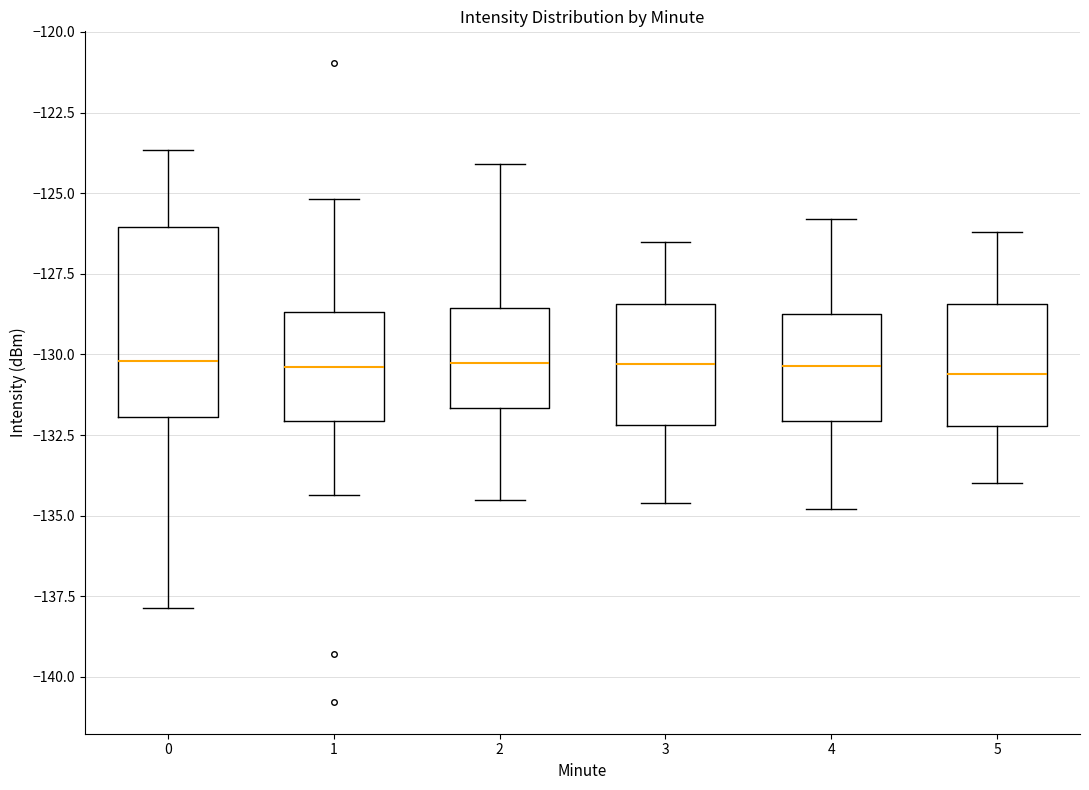

Reading left to right, transcribe this box plot: for each box, give where its median line is, the range the box spans, and where its two whiskers end, as read against the y-axis. The values are not printed on the chart, so give them approximately, as read against the axis.

0: median -130.0, box -132.0 to -126.0, whiskers -138.0 to -123.5
1: median -130.5, box -132.0 to -128.5, whiskers -134.5 to -125.0
2: median -130.0, box -131.5 to -128.5, whiskers -134.5 to -124.0
3: median -130.5, box -132.0 to -128.5, whiskers -134.5 to -126.5
4: median -130.5, box -132.0 to -128.5, whiskers -135.0 to -126.0
5: median -130.5, box -132.0 to -128.5, whiskers -134.0 to -126.0